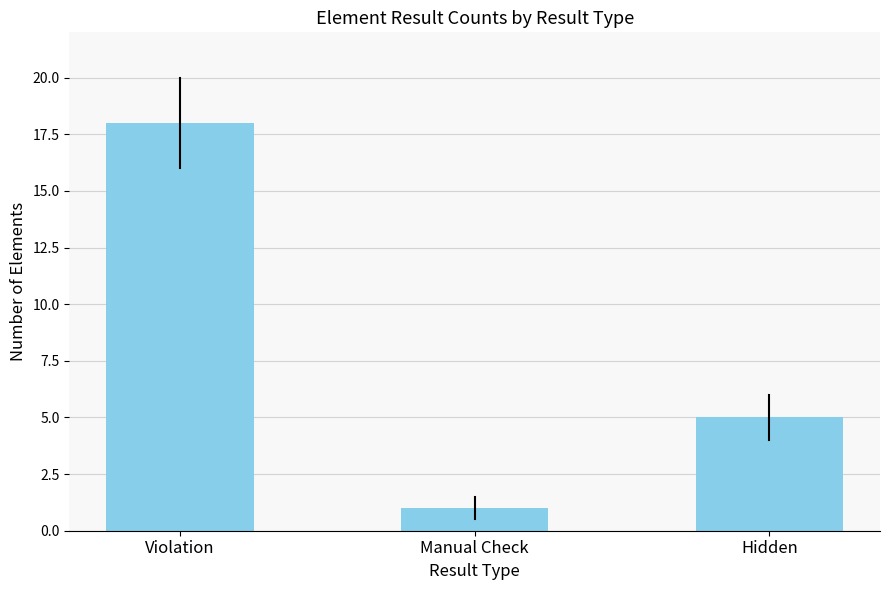

Where does the data first go above 5?

Violation